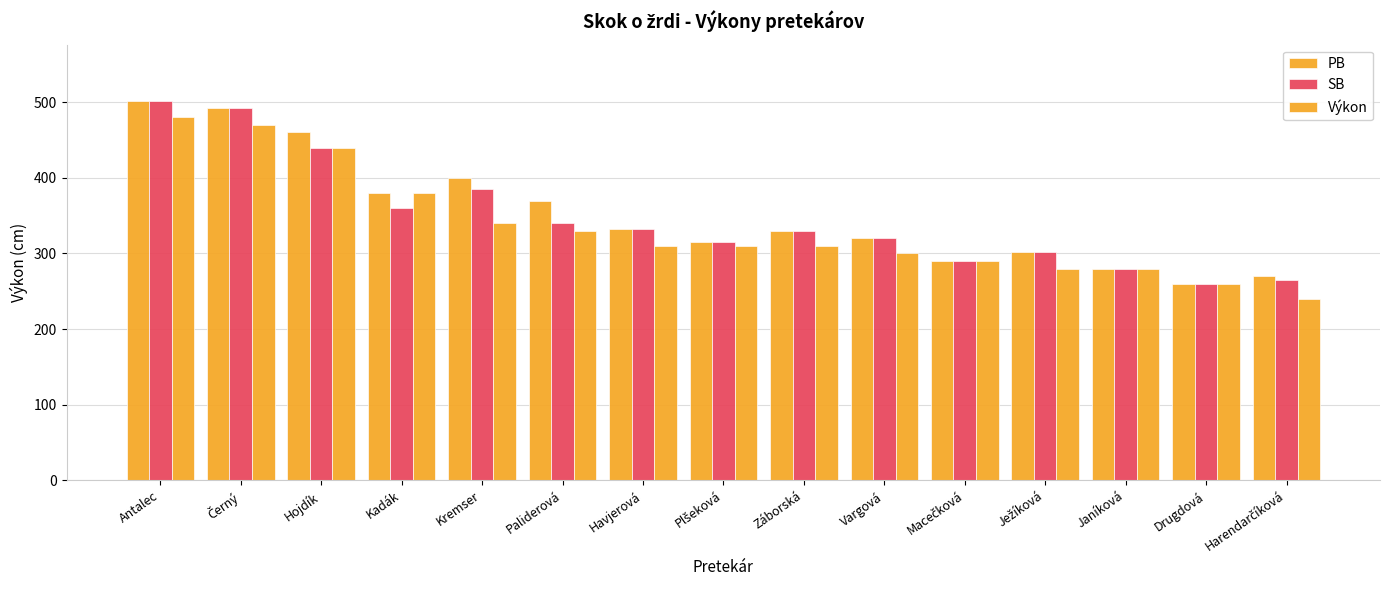

Is the value of PB at Plšeková greater than the value of SB at Antalec?

No